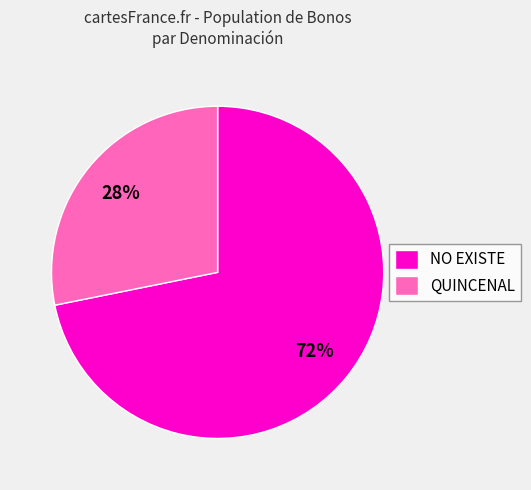

Which has a higher value, NO EXISTE or QUINCENAL?

NO EXISTE